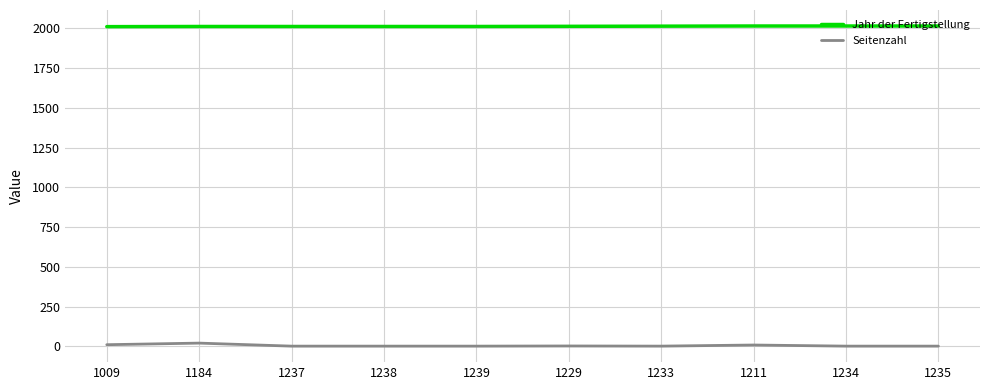

What is the greatest value displayed?

2014